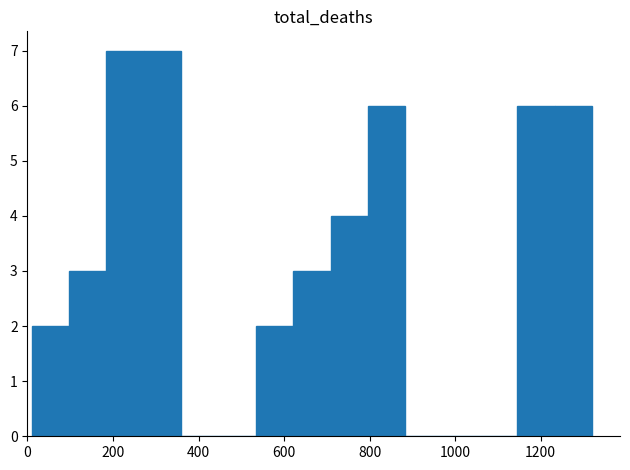

Reading left to right, list every bar in this chart as the range it spans on the x-axis followed by its height. Neither the bar edges nor the heights are printed on the chart, so give them approximately, as read against the axes.

20 to 100: 2
100 to 180: 3
180 to 280: 7
280 to 360: 7
360 to 440: 0
440 to 540: 0
540 to 620: 2
620 to 700: 3
700 to 800: 4
800 to 880: 6
880 to 980: 0
980 to 1060: 0
1060 to 1140: 0
1140 to 1240: 6
1240 to 1320: 6